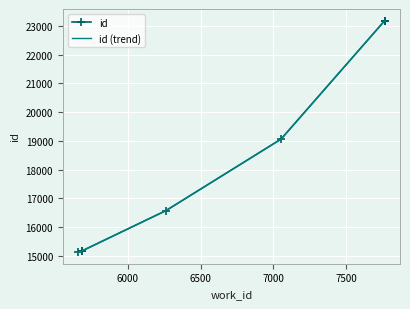

What is the minimum value shown in the chart?

15124